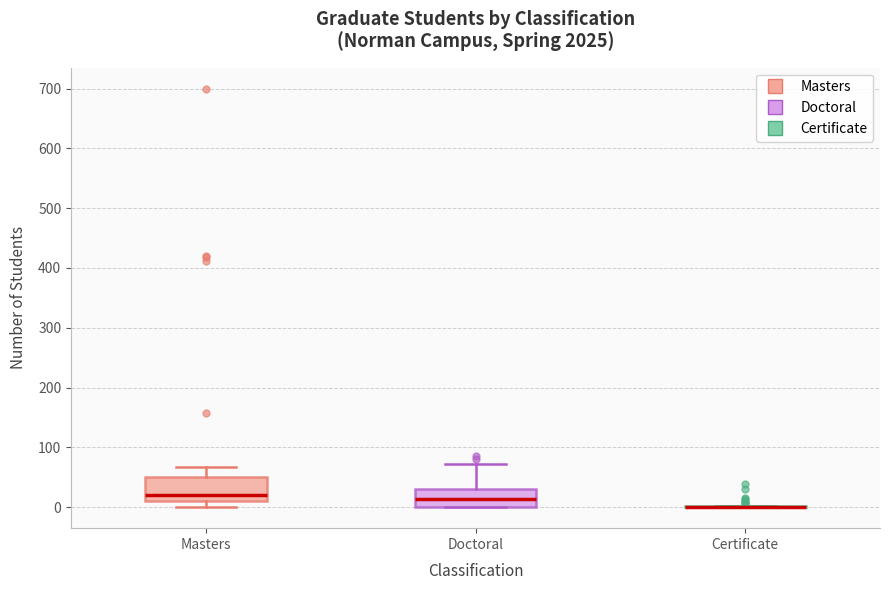

Which box is the tallest, from its lower edge to its upper edge?

Masters